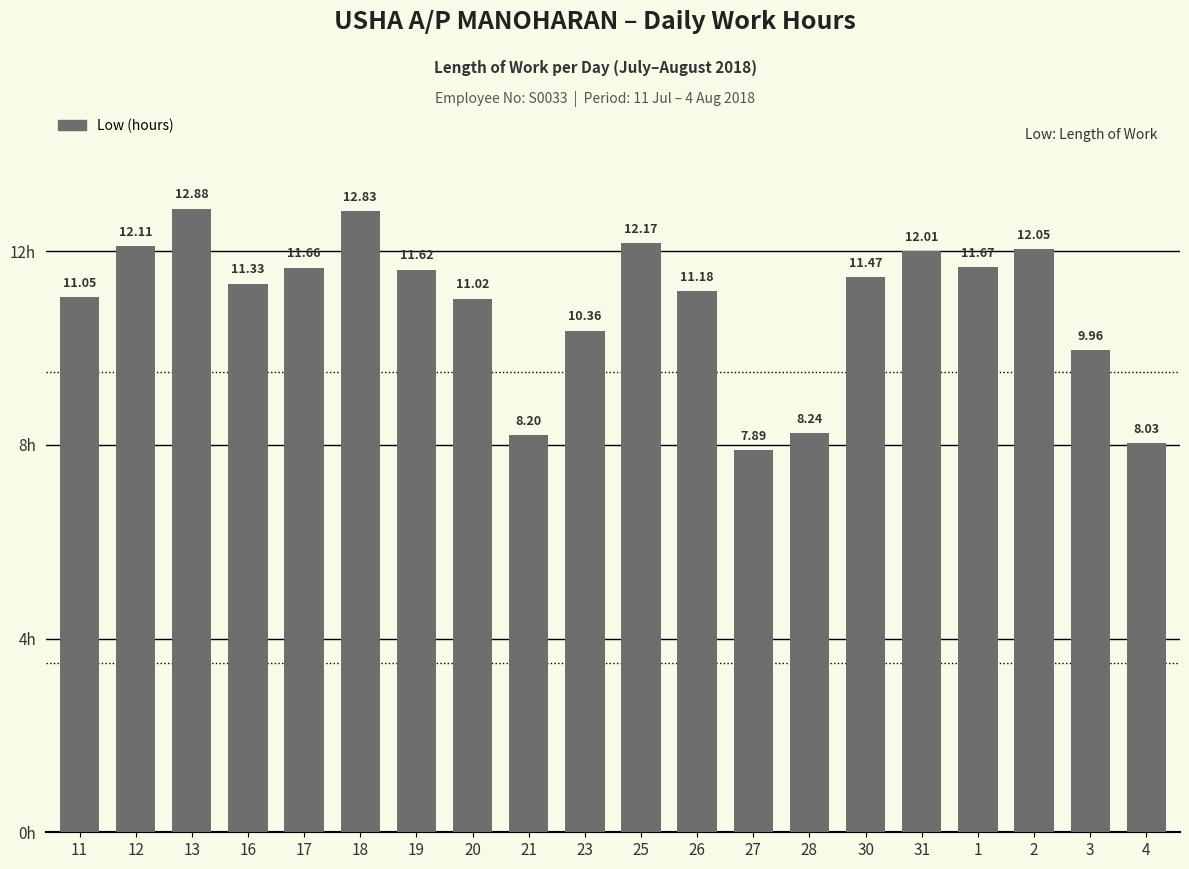

Reading right to left, list all the values displayed in this chart.

8.0	10.0	12.1	11.7	12.0	11.5	8.2	7.9	11.2	12.2	10.4	8.2	11.0	11.6	12.8	11.7	11.3	12.9	12.1	11.1